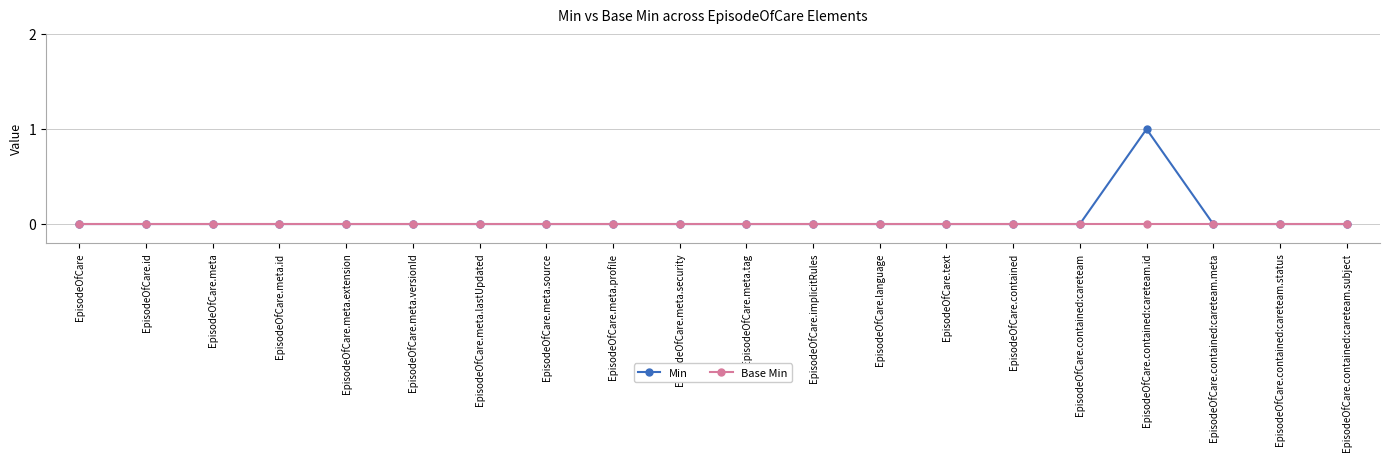

What is the label of the 12th point from the right?

EpisodeOfCare.meta.profile